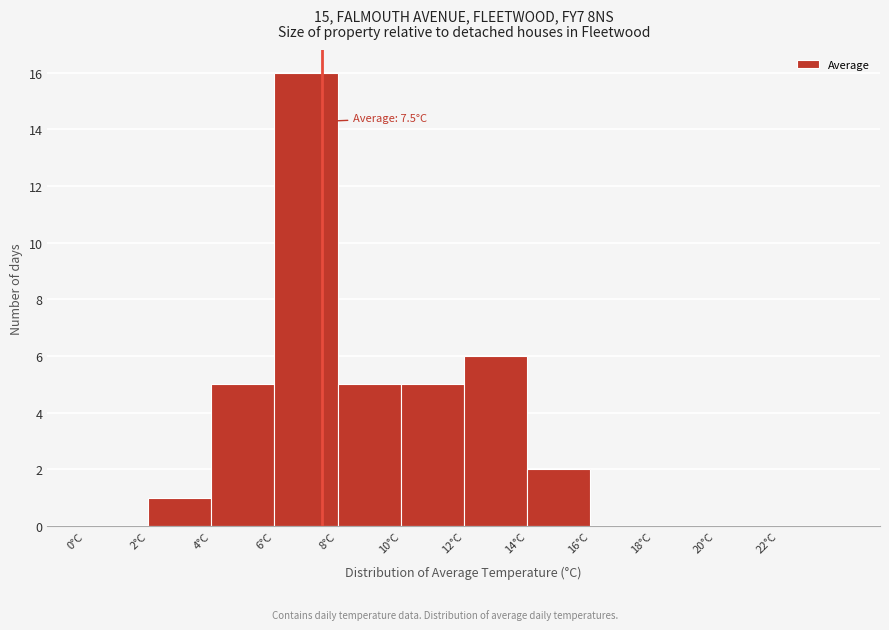

Which range on the x-axis has the tallest bar?

6 to 8